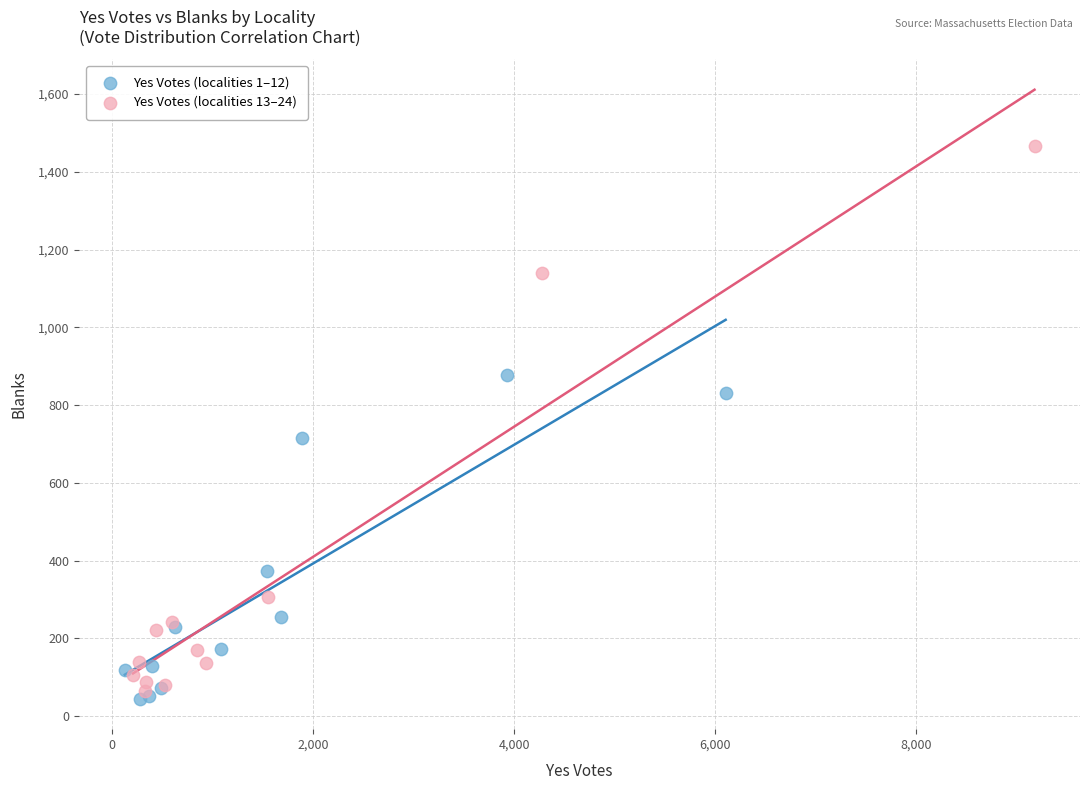

Which series contains the highest Y value?

Yes Votes (localities 13–24)